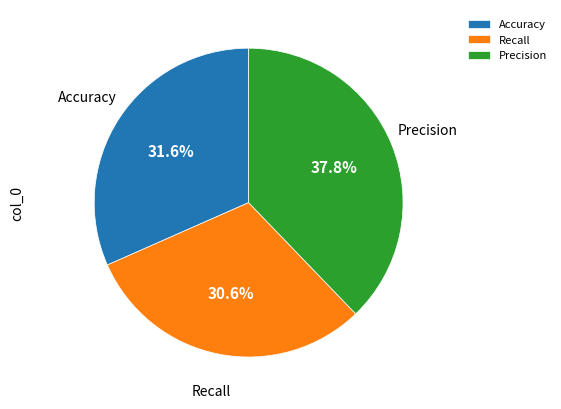

Which has a higher value, Accuracy or Precision?

Precision